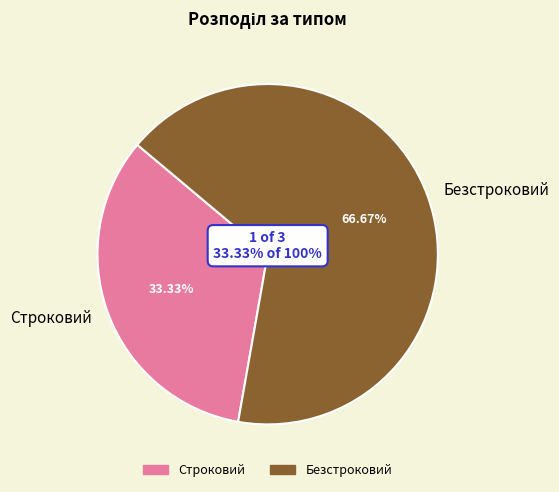

To the nearest percent, what is the average slice percentage?

50%